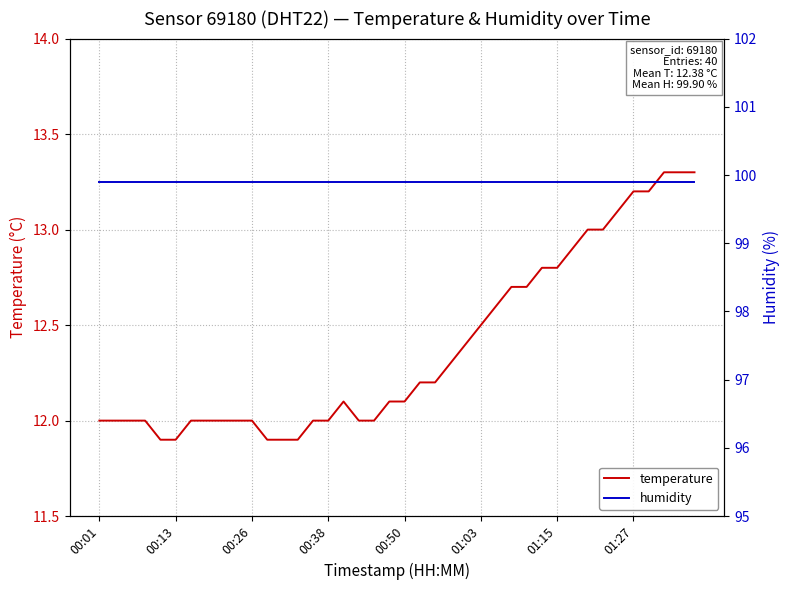

Between 00:01 and 12, which series saw the biggest shift?

temperature